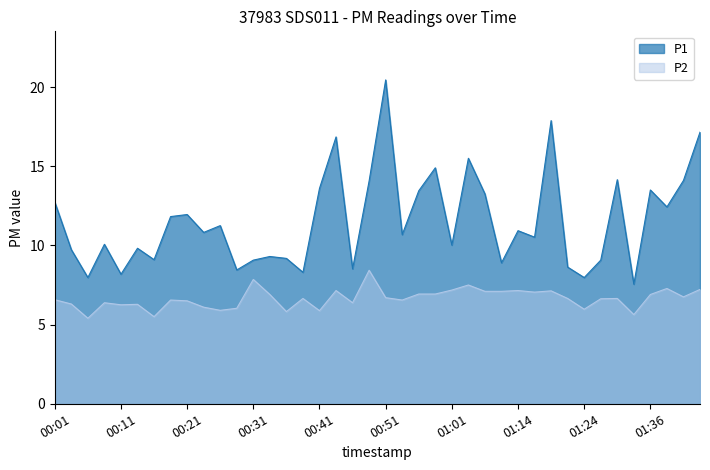

True or false: P2 and P1 intersect in this chart.

False